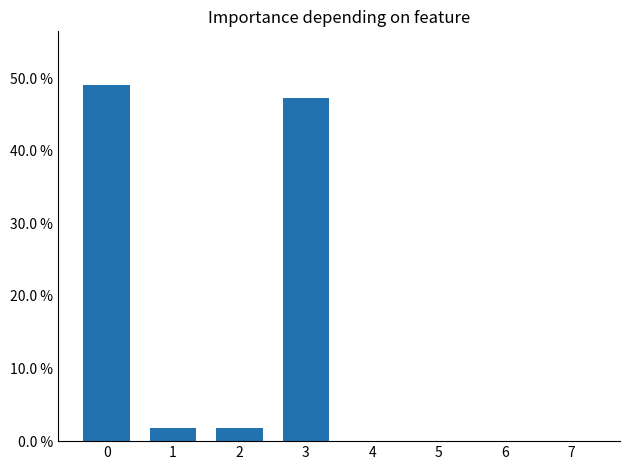

Reading left to right, what are all the values shown in this chart?

0=0.5	1=0.0	2=0.0	3=0.5	4=0.0	5=0.0	6=0.0	7=0.0